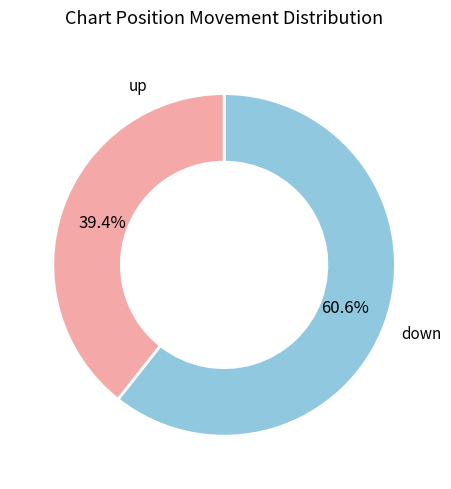

Does any single category account for the majority?

Yes